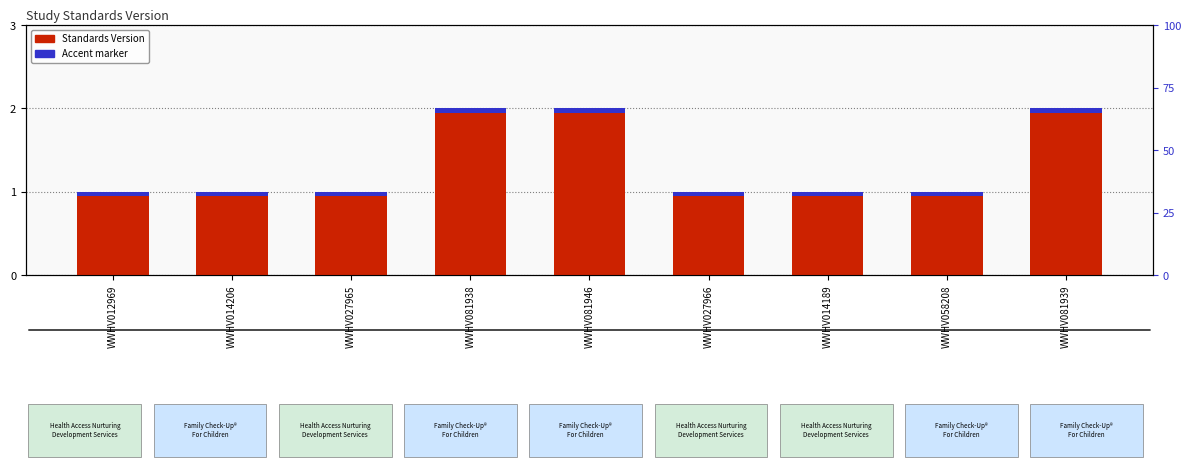

What is the label of the 3rd bar from the right?

WWHV014189